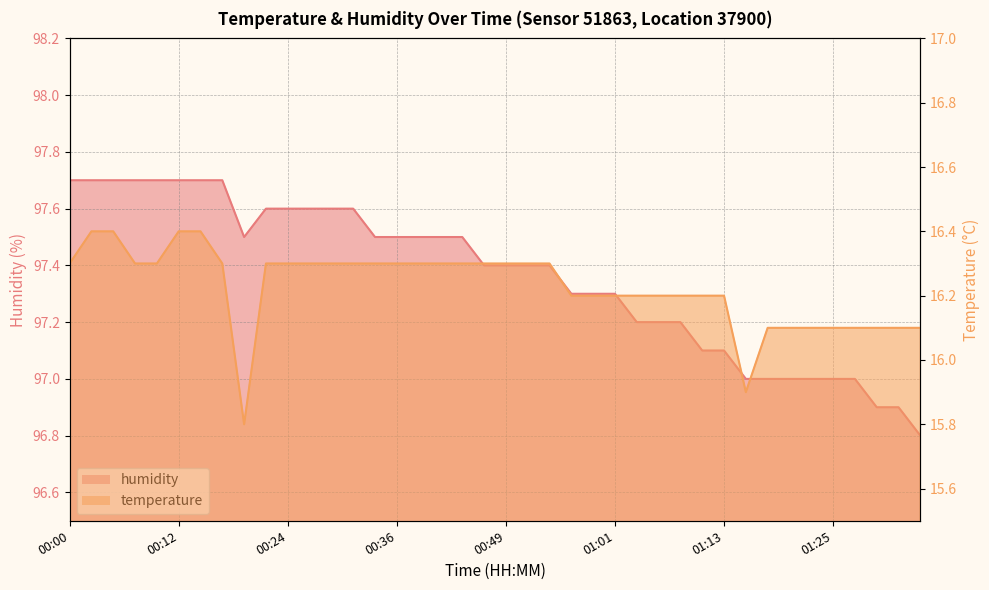

What is the label of the 33rd point from the right?

00:17